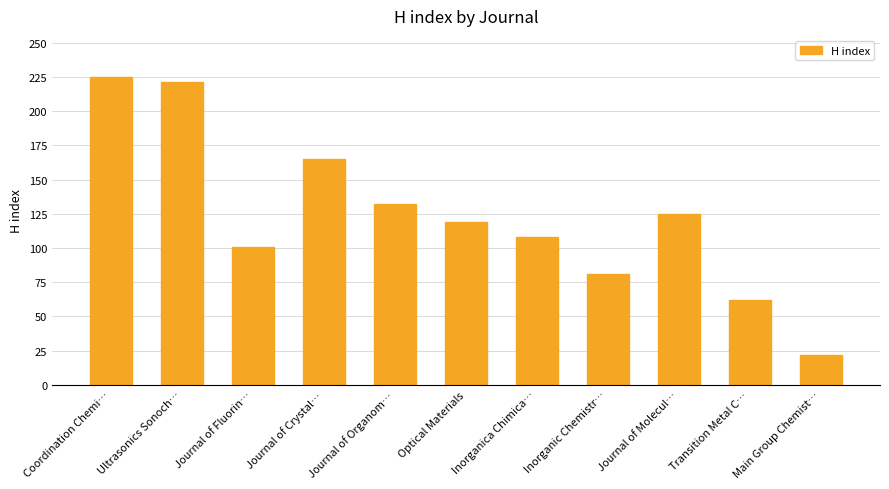

Approximately how many times larger is the value at Optical Materials compared to Ultrasonics Sonoch…?

0.5